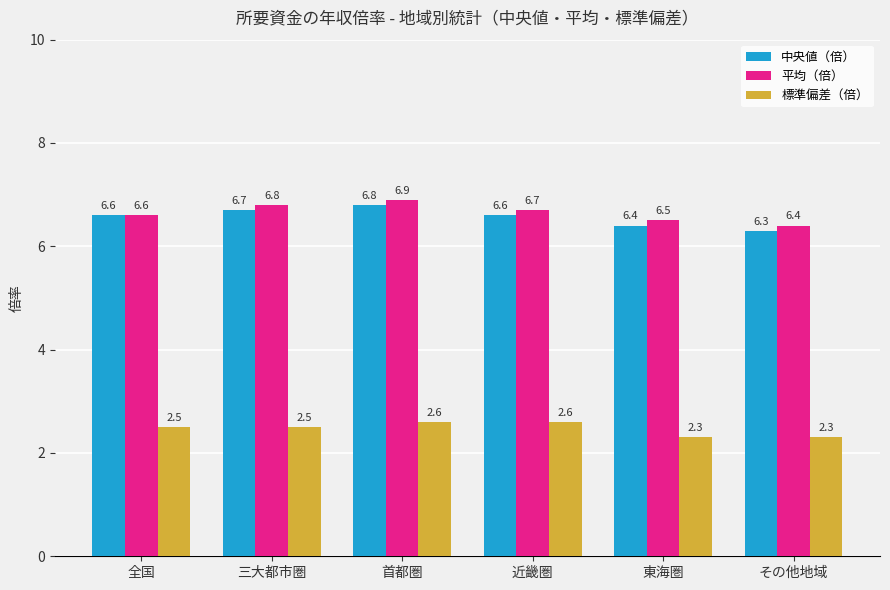

What is the sum of the 中央値（倍） values at 全国 and 近畿圏?

13.2